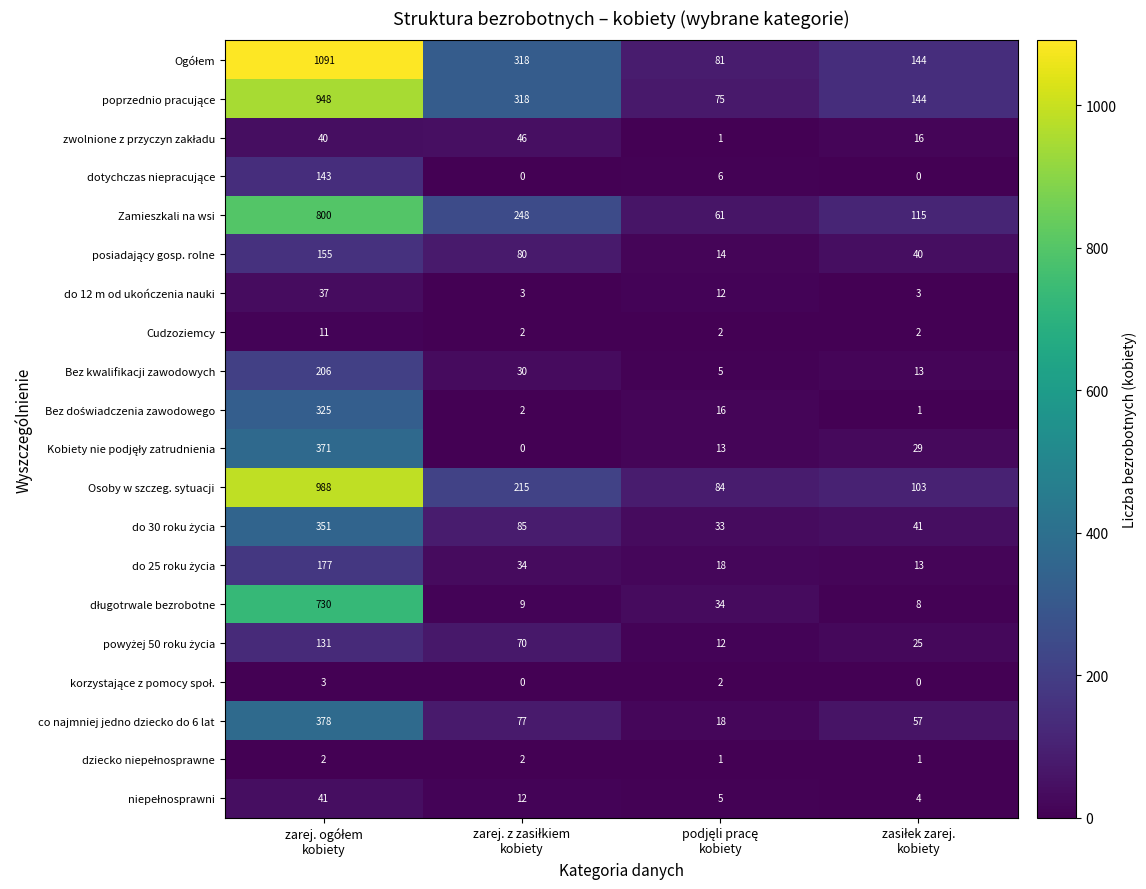

What is the minimum value for do 12 m od ukończenia nauki?

3